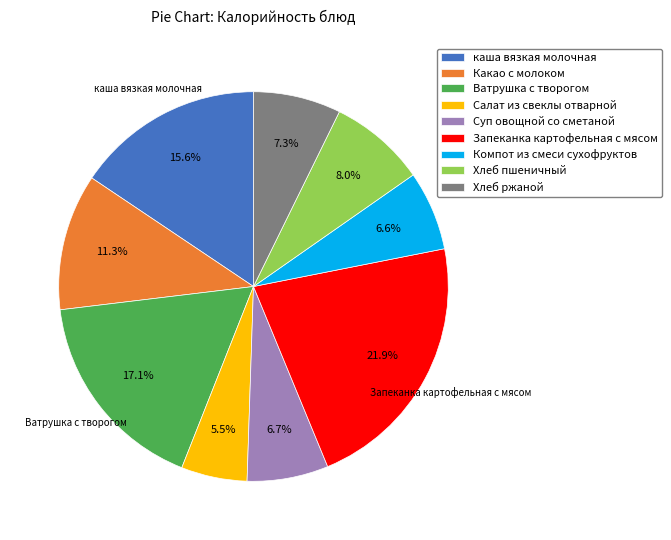

To the nearest percent, what percentage of the pie is Ватрушка с творогом?

17%